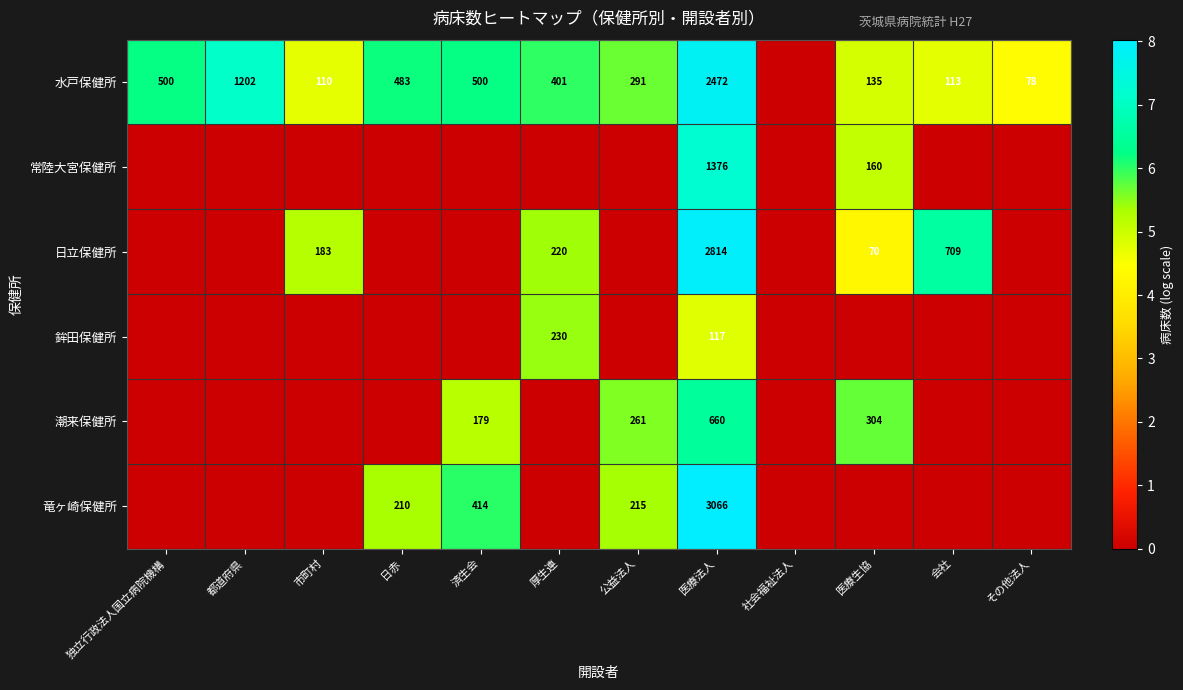

True or false: 潮来保健所 has a value of 179 at 済生会.

True